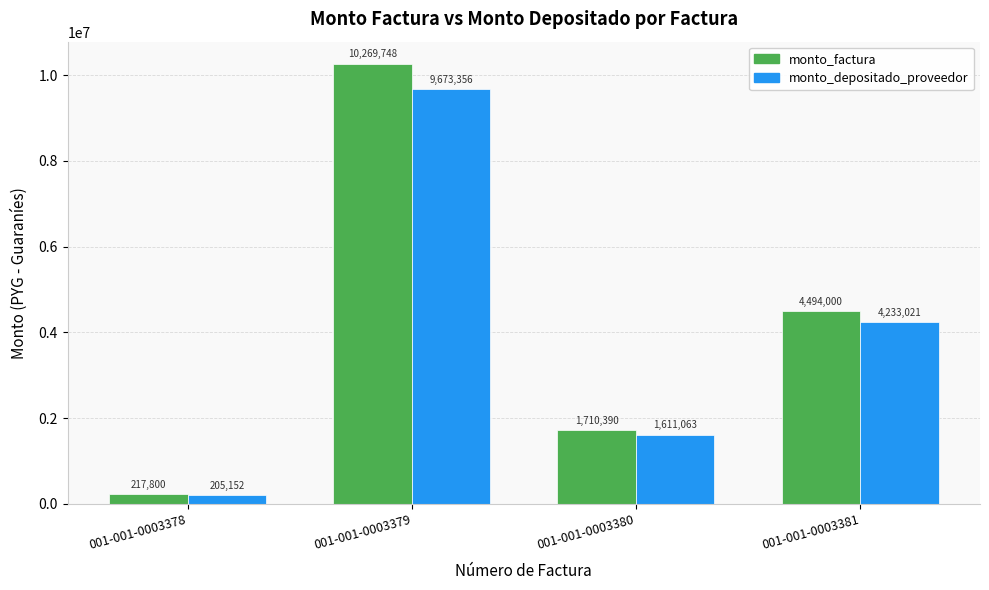

How many monto_depositado_proveedor values are between 1611063 and 9673356?

3